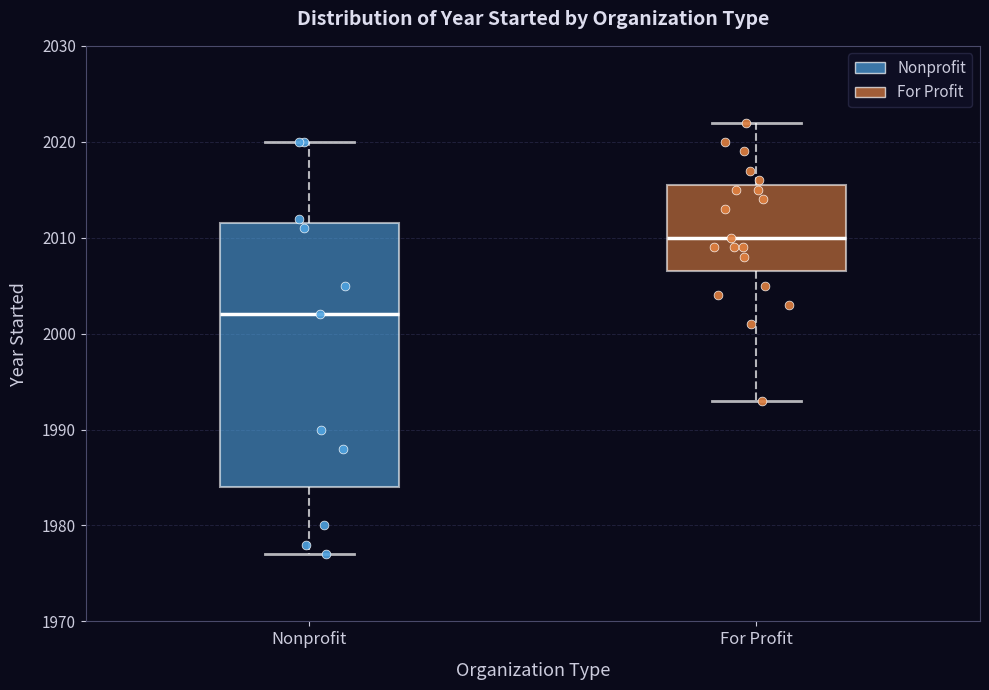

Where is the lower edge of the box for Nonprofit on the y-axis? The values are not printed on the chart, so give them approximately, as read against the axis.

1984